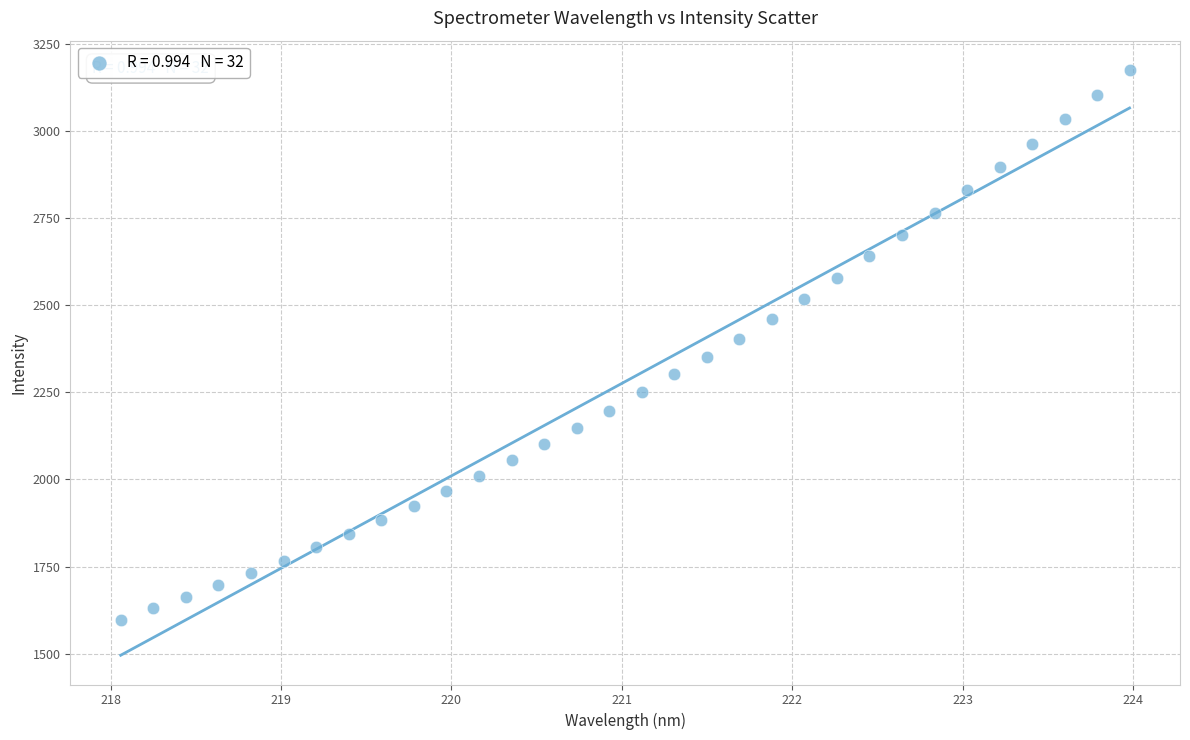

What is the range of Y values (max minus min)?

1576.3